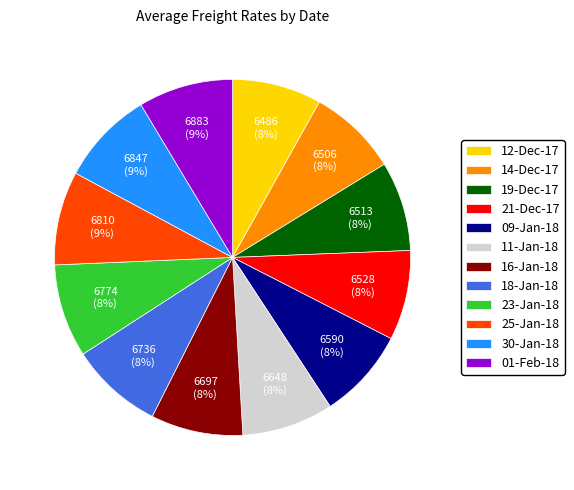

Is there any slice that represents more than half of the pie?

No